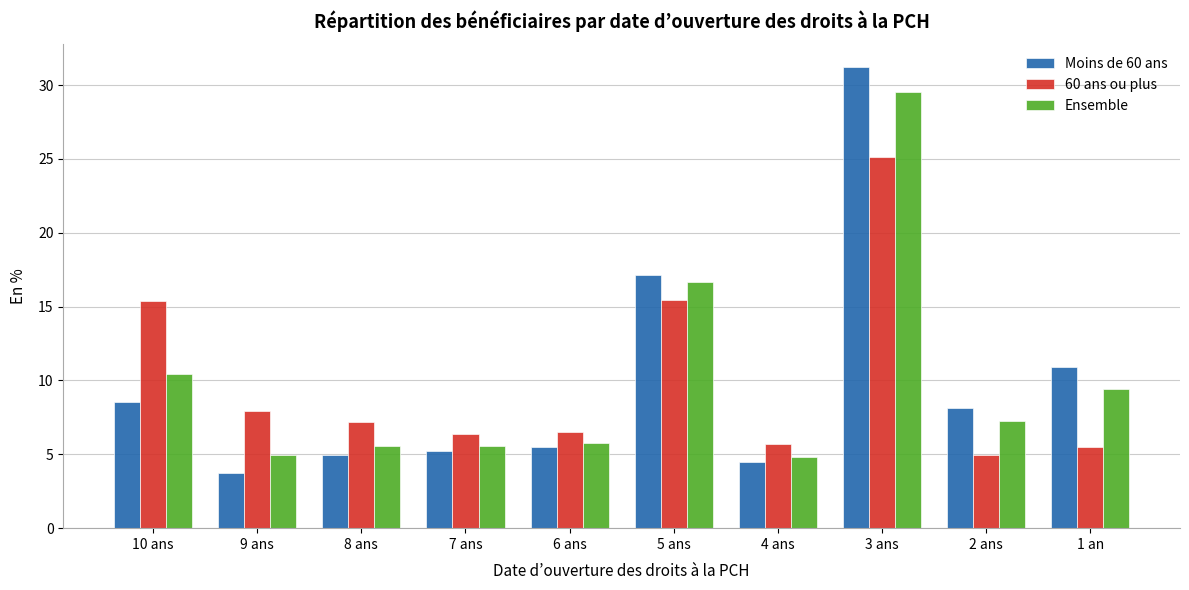

Which category has the highest value across all series?

3 ans